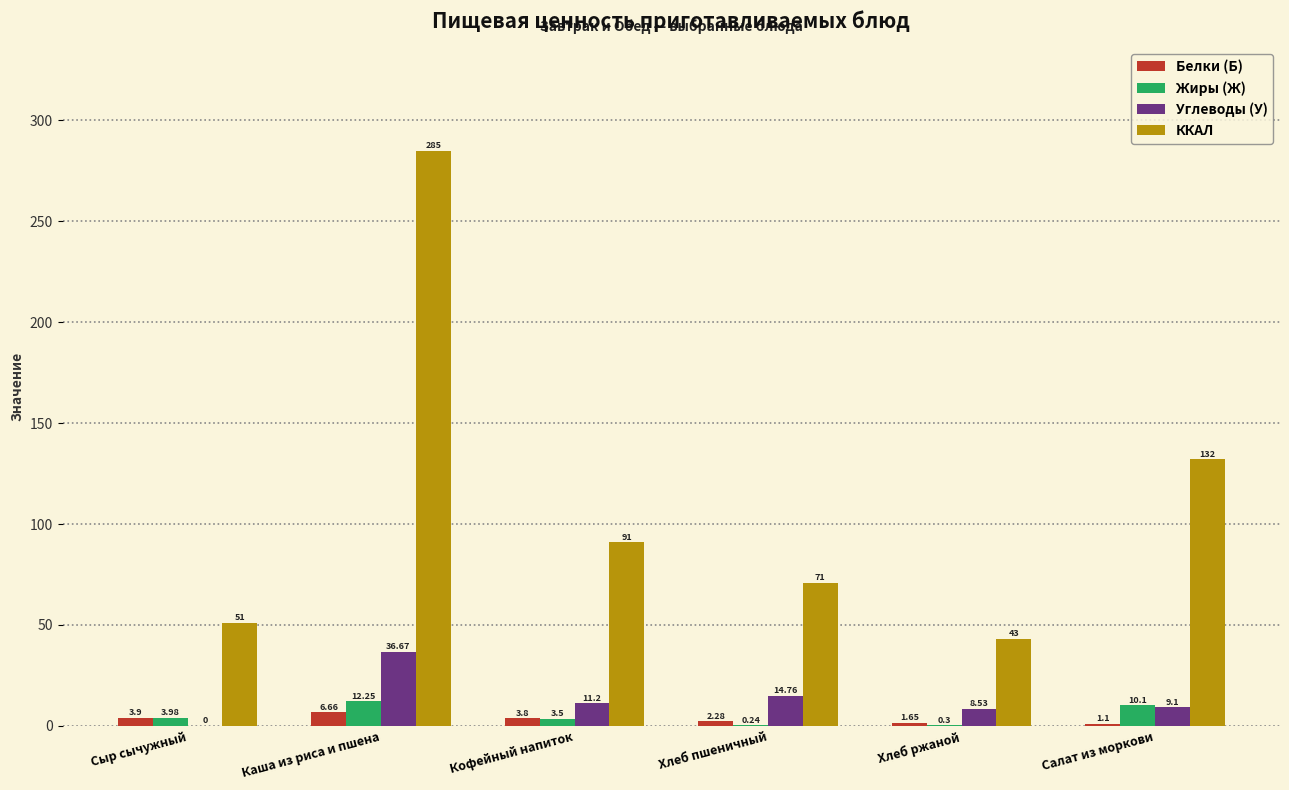

At which category is the sum across all series the highest?

Каша из риса и пшена